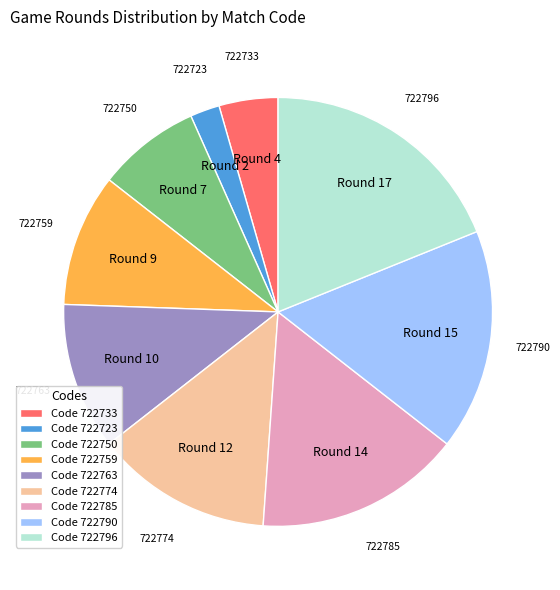

The Code 722759 slice represents 10% of the pie. True or false?

True